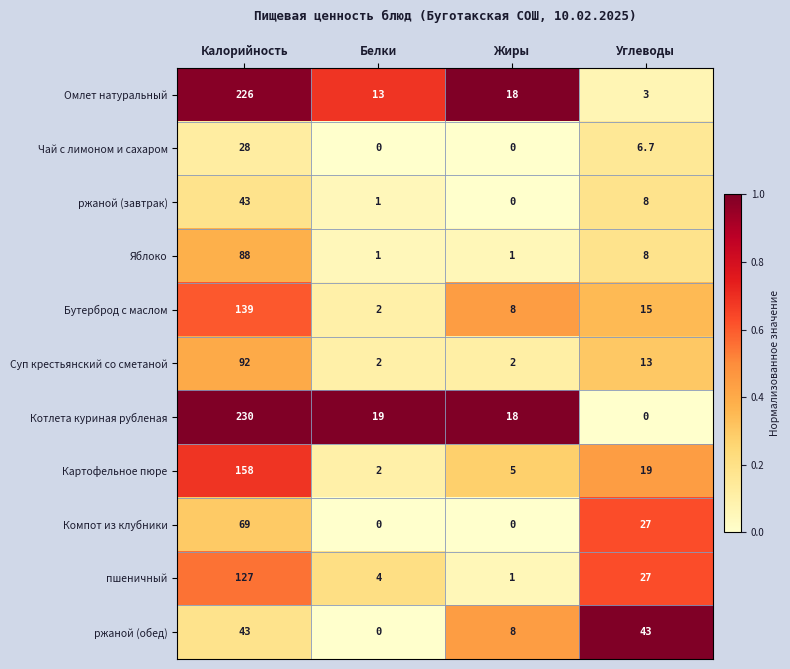

At which category is the sum across all series the highest?

Калорийность